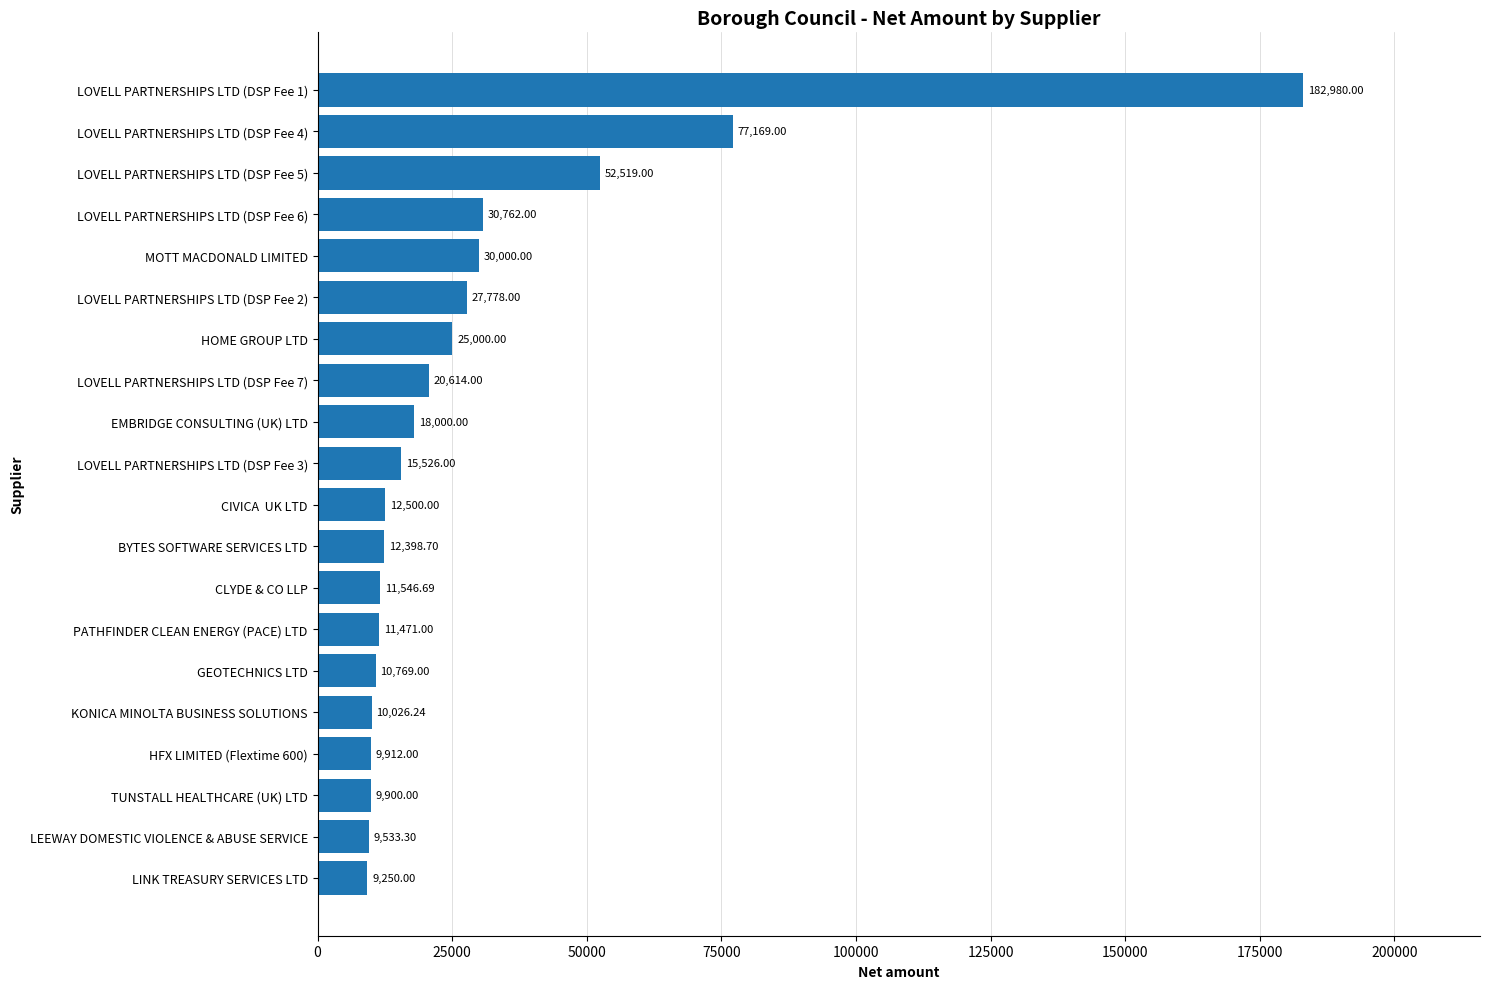

What is the change in value from LOVELL PARTNERSHIPS LTD (DSP Fee 3) to LOVELL PARTNERSHIPS LTD (DSP Fee 7)?

+5088.0